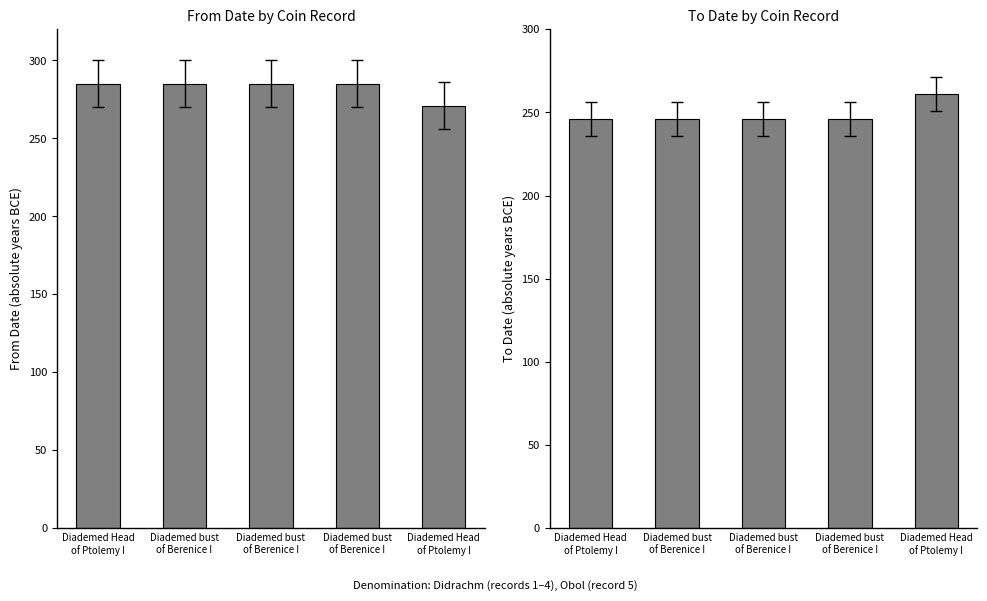

What is the difference between the maximum and minimum values in the From Date series?

14